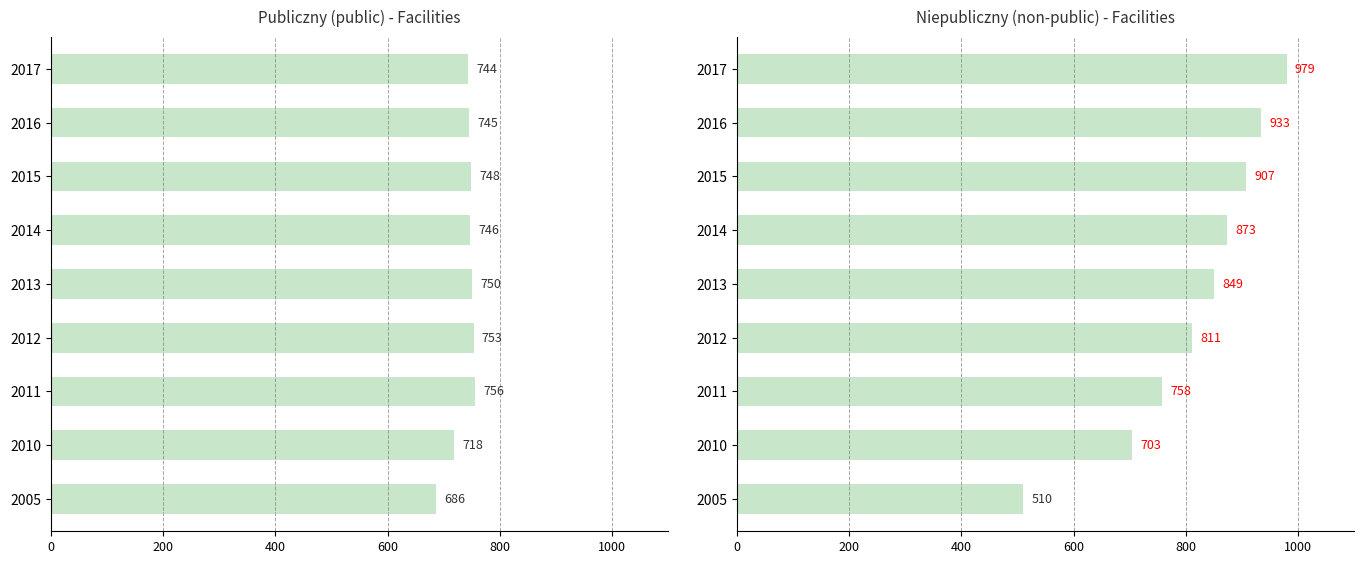

Does the chart contain any negative values?

No